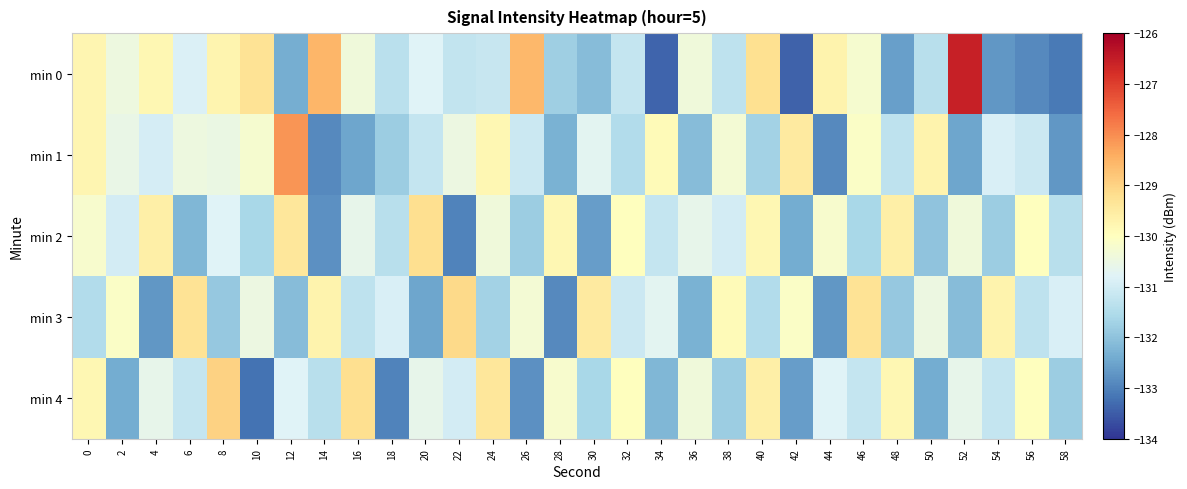

Reading left to right, what are all the values shown in this chart?

min 0: 0=-129.8	2=-130.5	4=-129.8	6=-130.9	8=-129.7	10=-129.3	12=-132.4	14=-128.6	16=-130.4	18=-131.4	20=-130.8	22=-131.2	24=-131.2	26=-128.6	28=-131.8	30=-132.1	32=-131.2	34=-133.4	36=-130.4	38=-131.3	40=-129.2	42=-133.4	44=-129.7	46=-130.2	48=-132.6	50=-131.4	52=-126.5	54=-132.7	56=-132.9	58=-133.1
min 1: 0=-129.8	2=-130.5	4=-131.0	6=-130.5	8=-130.5	10=-130.2	12=-128.1	14=-132.9	16=-132.5	18=-131.8	20=-131.2	22=-130.5	24=-129.8	26=-131.1	28=-132.3	30=-130.7	32=-131.5	34=-129.9	36=-132.1	38=-130.3	40=-131.7	42=-129.5	44=-132.9	46=-130.1	48=-131.3	50=-129.7	52=-132.5	54=-130.9	56=-131.1	58=-132.7
min 2: 0=-130.2	2=-131.0	4=-129.6	6=-132.2	8=-130.8	10=-131.6	12=-129.4	14=-132.8	16=-130.6	18=-131.4	20=-129.2	22=-133.0	24=-130.4	26=-131.8	28=-129.8	30=-132.6	32=-130.0	34=-131.2	36=-130.6	38=-131.0	40=-129.8	42=-132.4	44=-130.2	46=-131.6	48=-129.6	50=-132.0	52=-130.4	54=-131.8	56=-130.0	58=-131.4
min 3: 0=-131.5	2=-130.1	4=-132.7	6=-129.3	8=-131.9	10=-130.5	12=-132.1	14=-129.7	16=-131.3	18=-130.9	20=-132.5	22=-129.1	24=-131.7	26=-130.3	28=-132.9	30=-129.5	32=-131.1	34=-130.7	36=-132.3	38=-129.9	40=-131.5	42=-130.1	44=-132.7	46=-129.3	48=-131.9	50=-130.5	52=-132.1	54=-129.7	56=-131.3	58=-130.9
min 4: 0=-129.8	2=-132.4	4=-130.6	6=-131.2	8=-129.0	10=-133.2	12=-130.8	14=-131.4	16=-129.2	18=-133.0	20=-130.6	22=-131.0	24=-129.4	26=-132.8	28=-130.2	30=-131.6	32=-130.0	34=-132.2	36=-130.4	38=-131.8	40=-129.6	42=-132.6	44=-130.8	46=-131.2	48=-129.8	50=-132.4	52=-130.6	54=-131.2	56=-130.0	58=-131.8